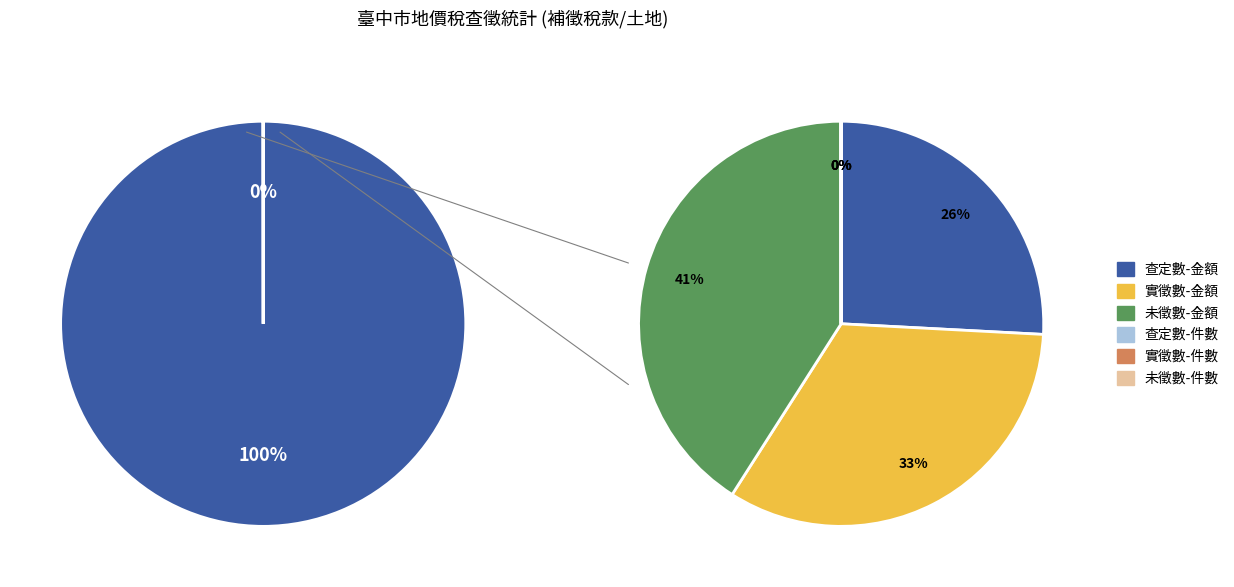

Combined, do 查定數-金額 and 實徵數-金額 account for over 50%?

Yes